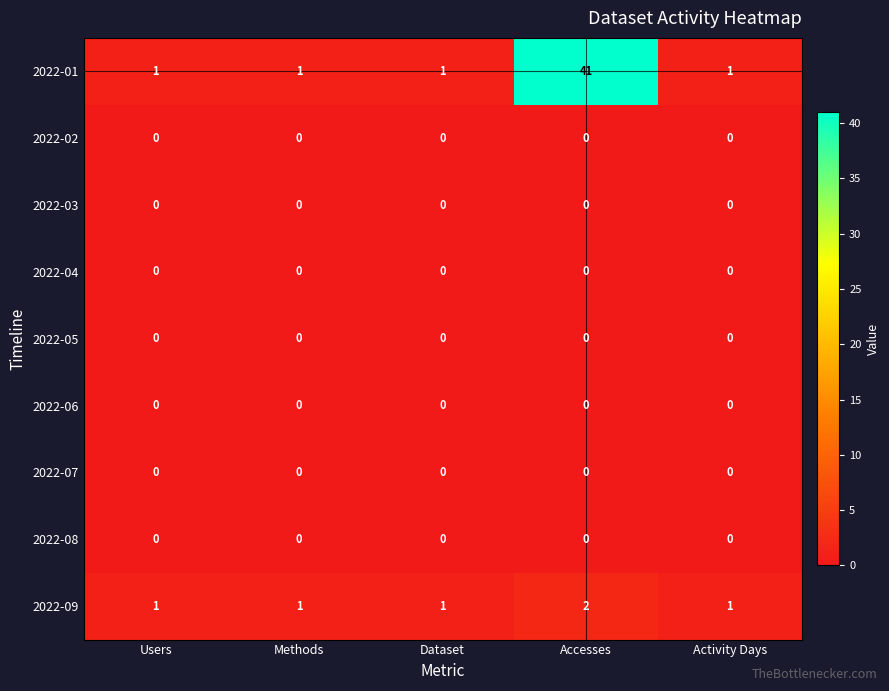

The value of 2022-09 at Activity Days is 2. True or false?

False